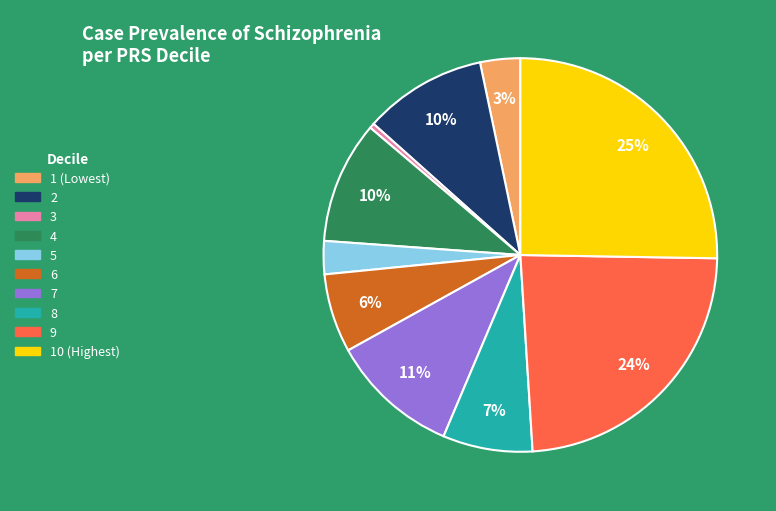

True or false: 9 accounts for 24% of the total.

True